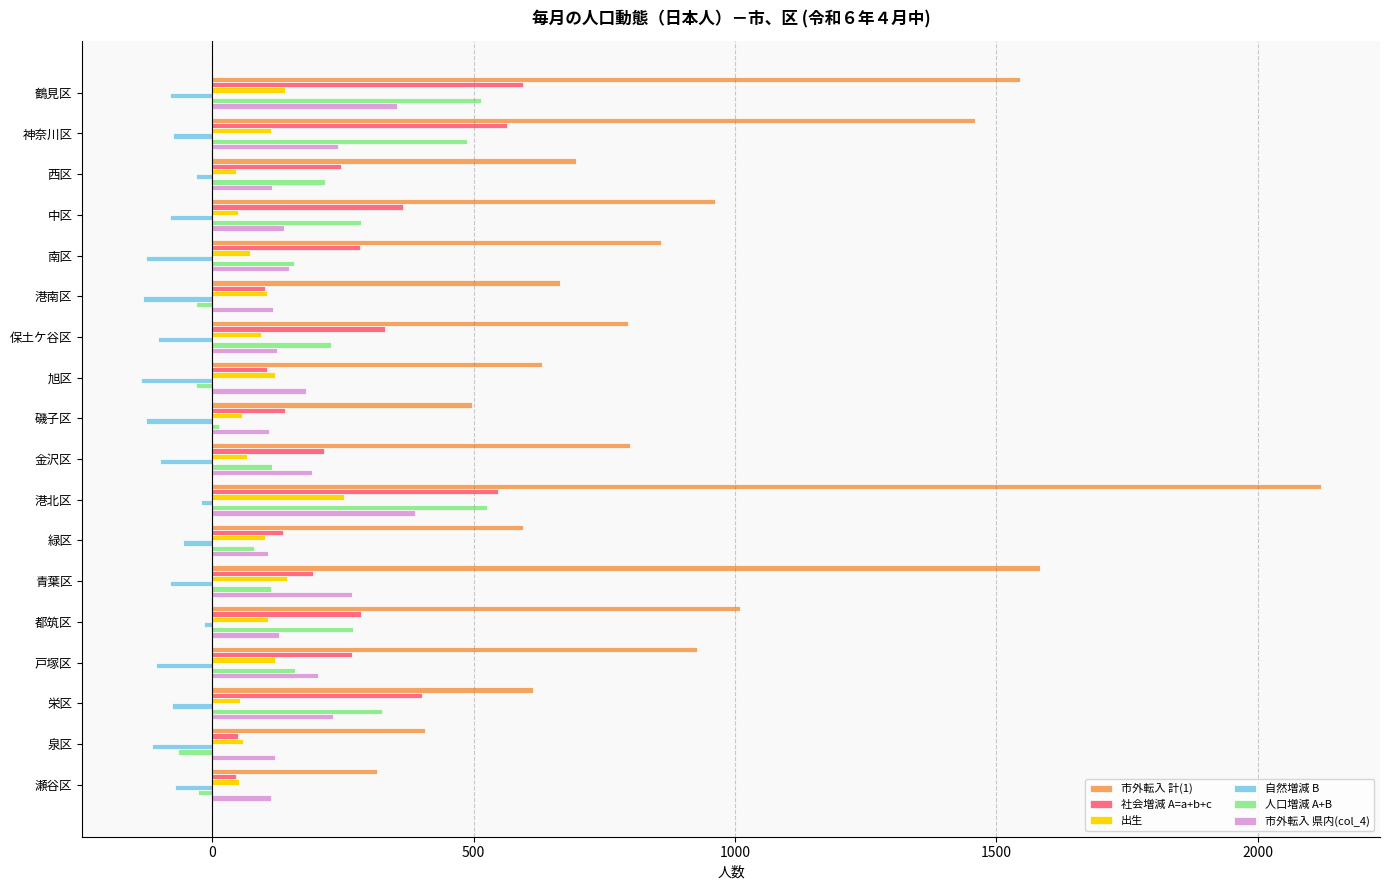

What value does the 出生 series have at 保土ケ谷区?

94